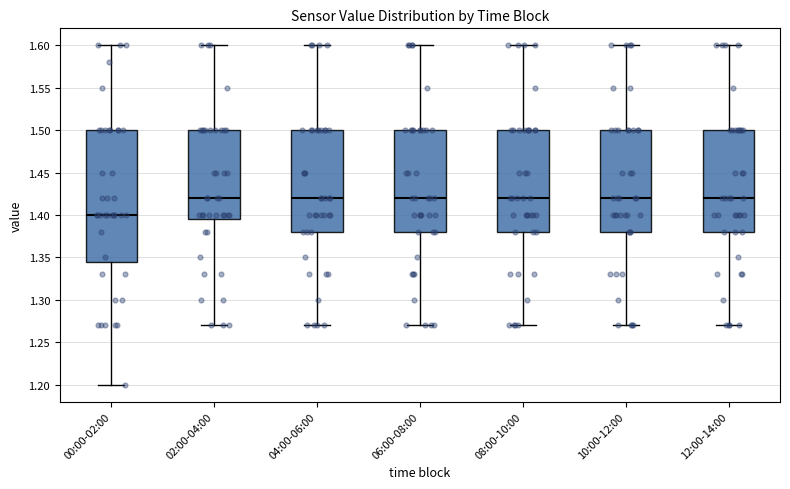

Where is the upper edge of the box for 00:00-02:00 on the y-axis? The values are not printed on the chart, so give them approximately, as read against the axis.

1.500